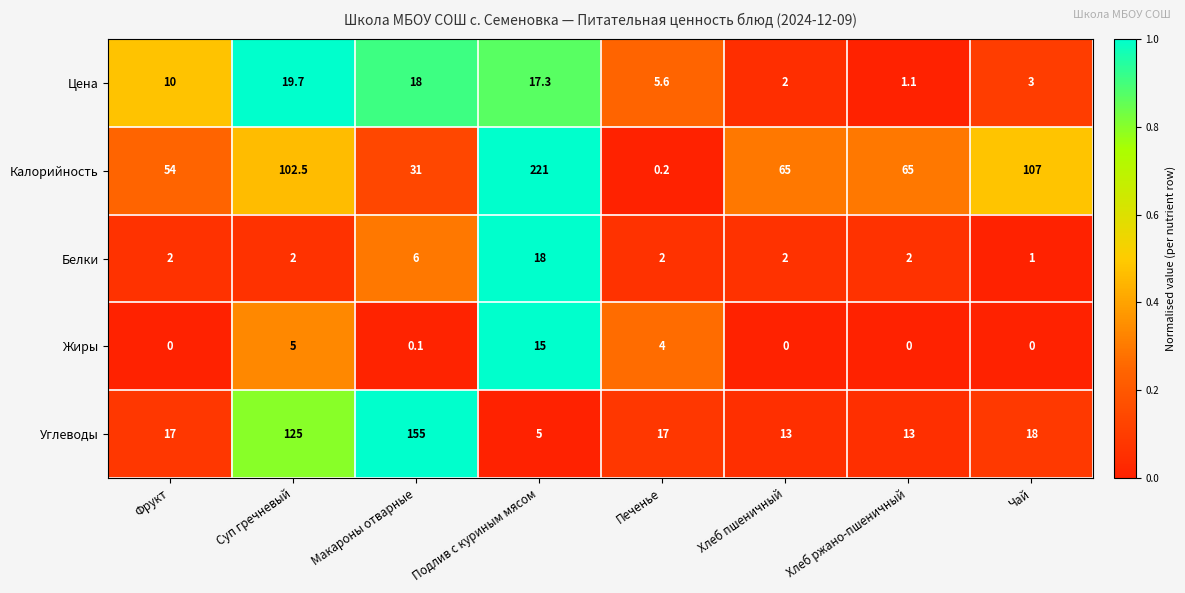

Which series changed the most between Хлеб ржано-пшеничный and Чай?

Калорийность